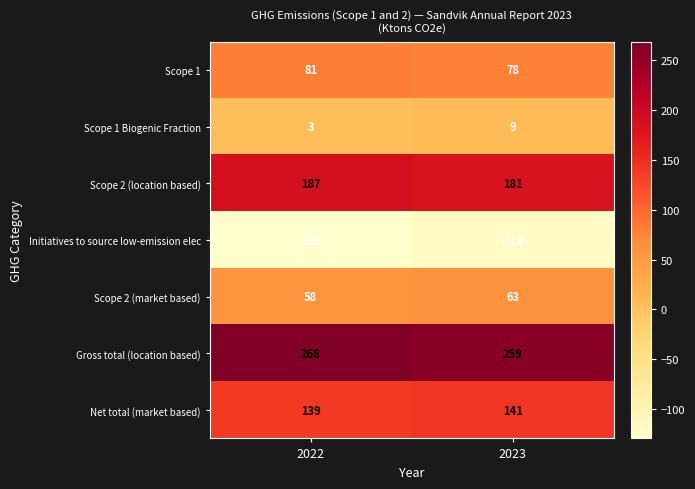

True or false: Initiatives to source low-emission elec has a value of -118 at 2023.

True